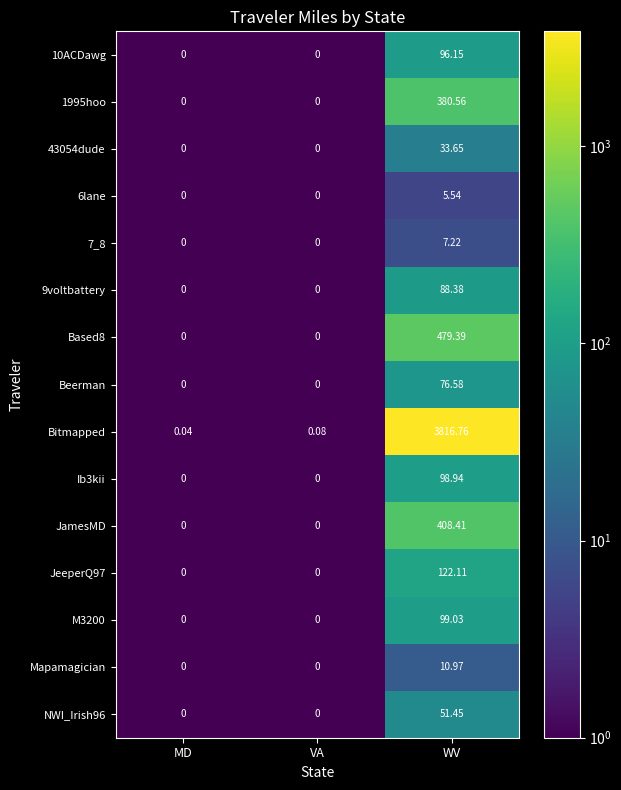

At which category is the sum across all series the highest?

WV